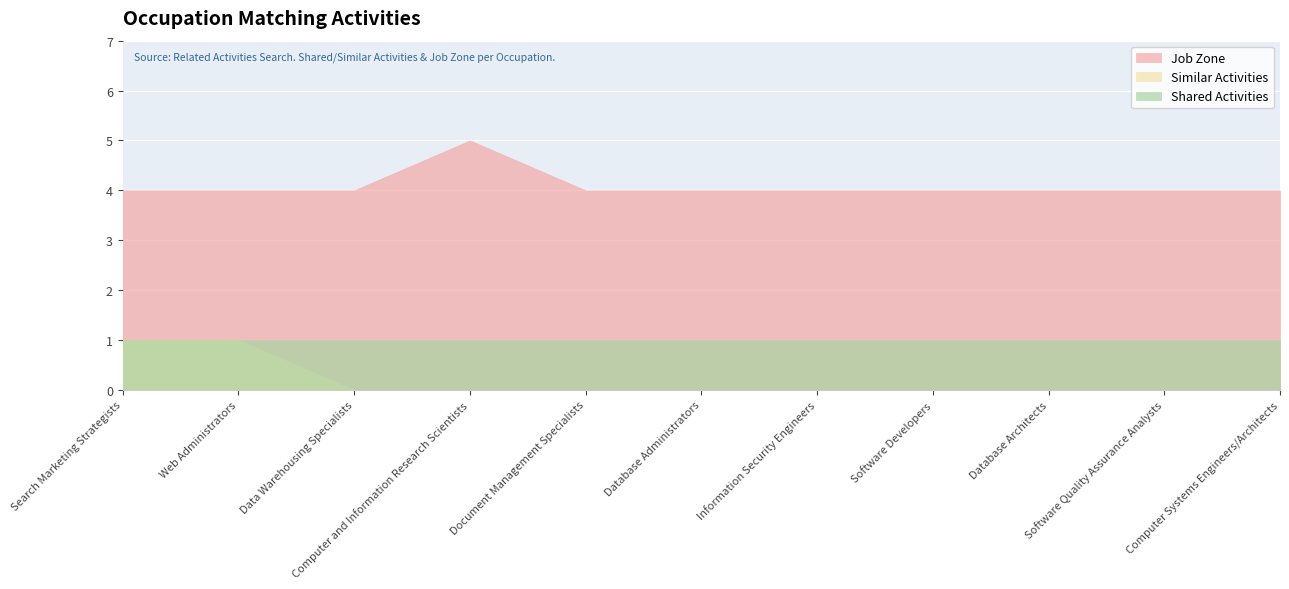

What is the total value across all series at Software Quality Assurance Analysts?

5